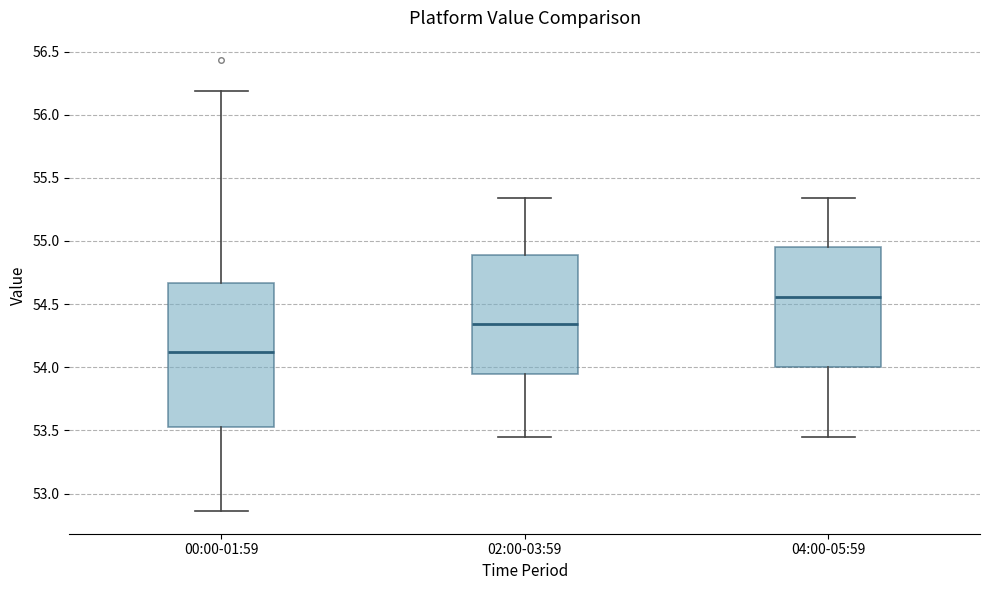

Which box has the lowest median line?

00:00-01:59